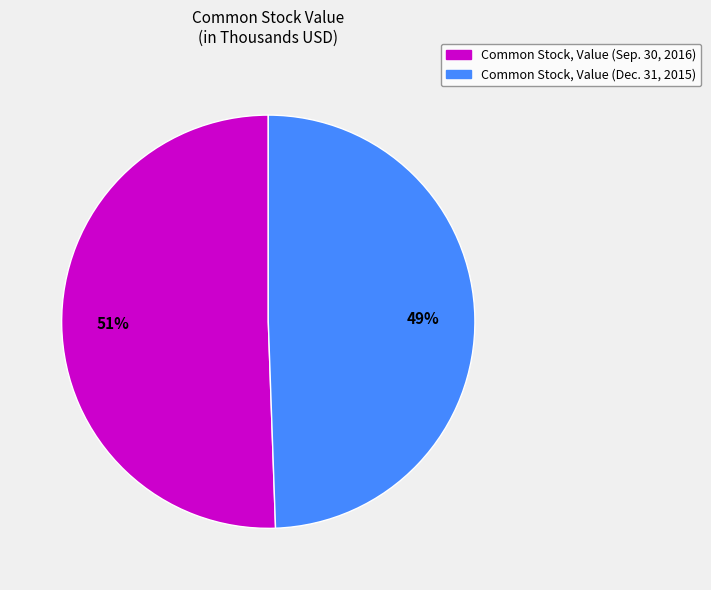

What is the smallest slice in the pie chart?

Common Stock, Value (Dec. 31, 2015)